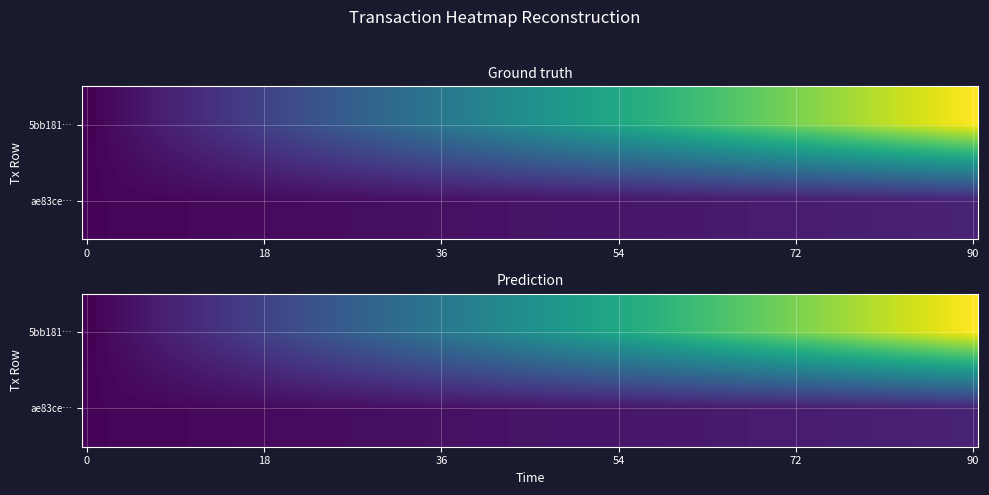

What is the minimum value shown in the chart?

-1